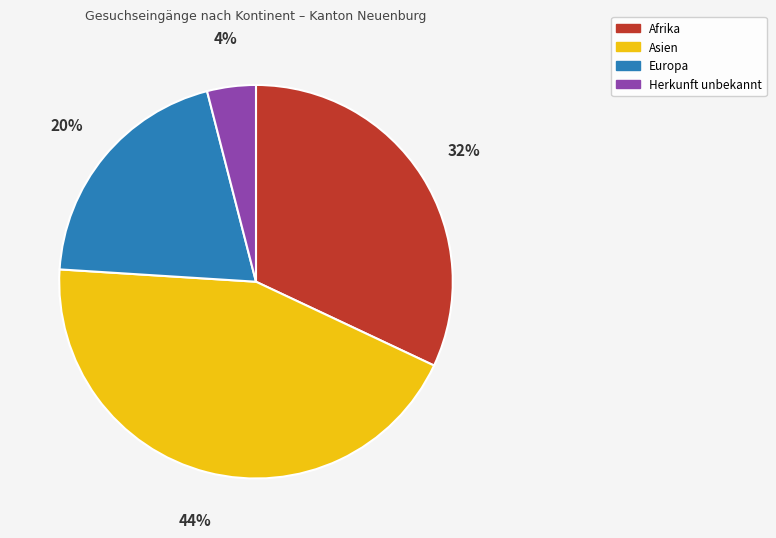

To the nearest percent, what is the difference between the largest and smallest slice percentages?

40%